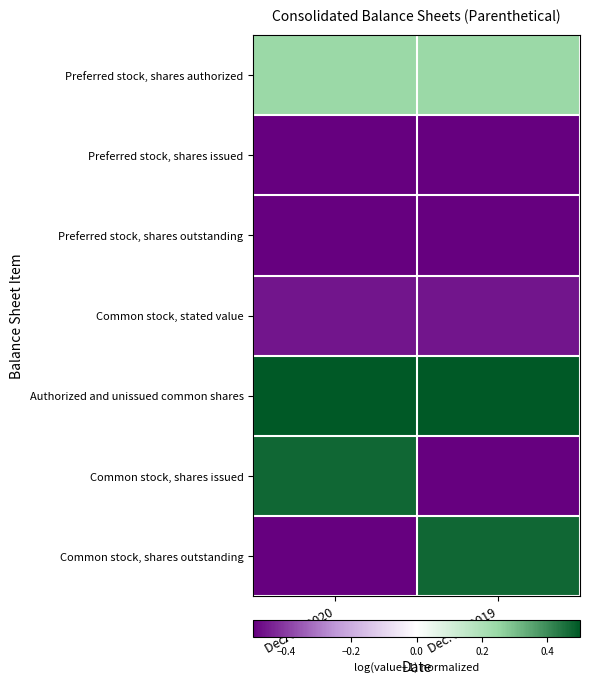

At which category is the sum across all series the highest?

Dec. 31, 2019